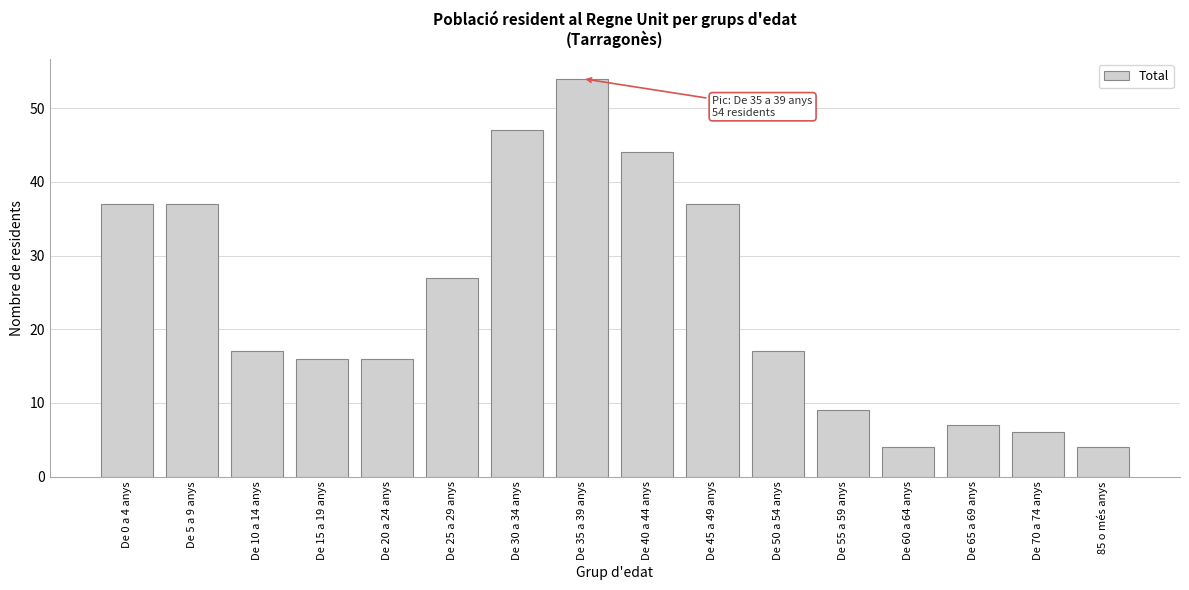

Reading left to right, transcribe all the data shown in this chart.

De 0 a 4 anys=37	De 5 a 9 anys=37	De 10 a 14 anys=17	De 15 a 19 anys=16	De 20 a 24 anys=16	De 25 a 29 anys=27	De 30 a 34 anys=47	De 35 a 39 anys=54	De 40 a 44 anys=44	De 45 a 49 anys=37	De 50 a 54 anys=17	De 55 a 59 anys=9	De 60 a 64 anys=4	De 65 a 69 anys=7	De 70 a 74 anys=6	85 o més anys=4